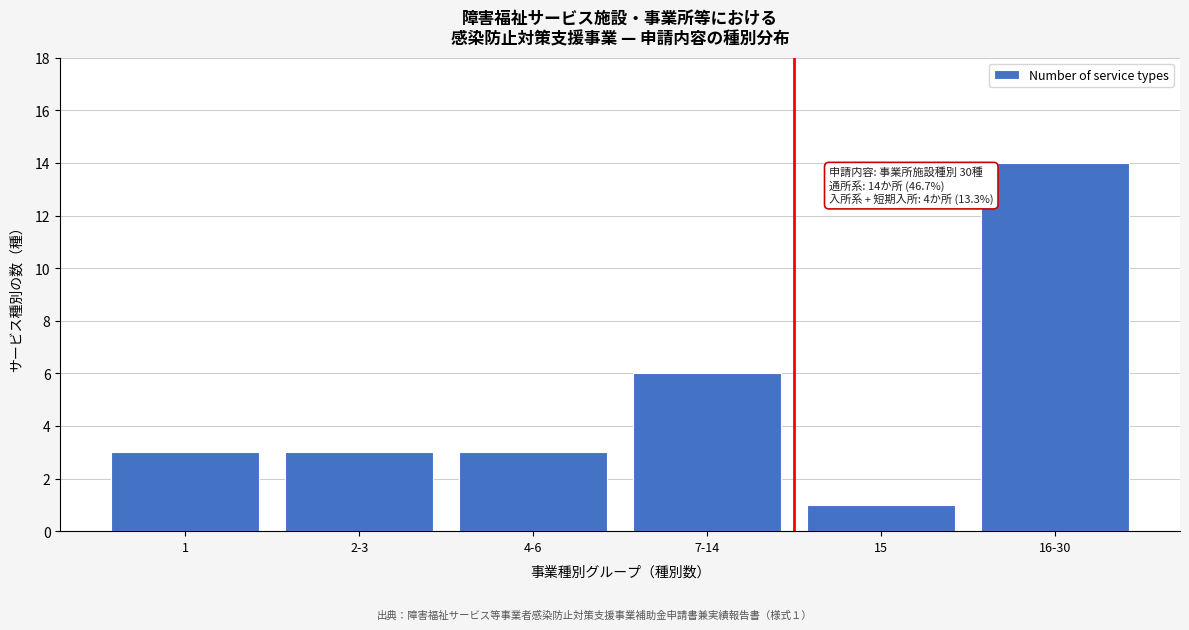

Reading right to left, transcribe all the data shown in this chart.

16-30=14	15=1	7-14=6	4-6=3	2-3=3	1=3